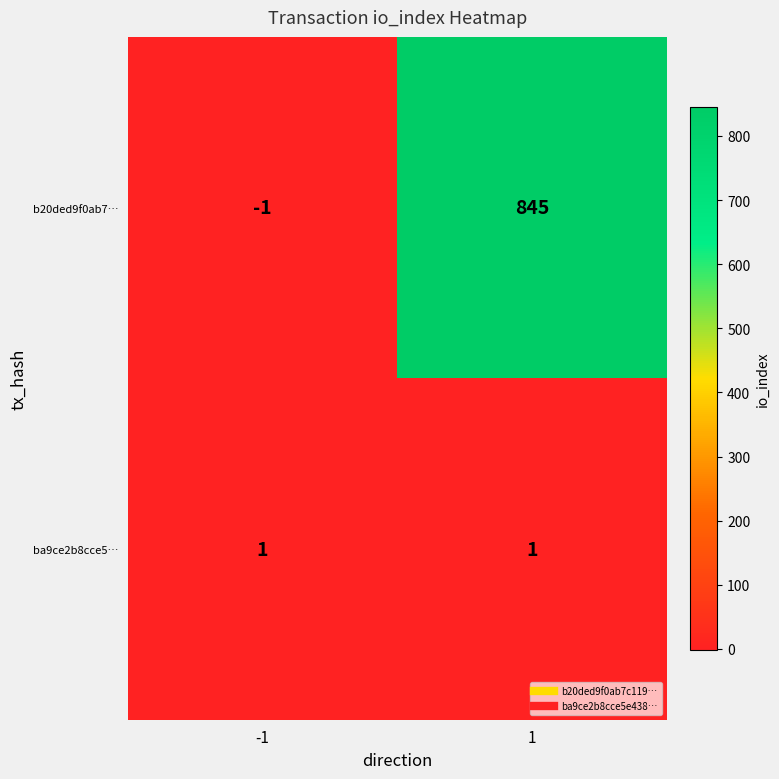

What is the sum of the b20ded9f0ab7… values at 1 and -1?

844